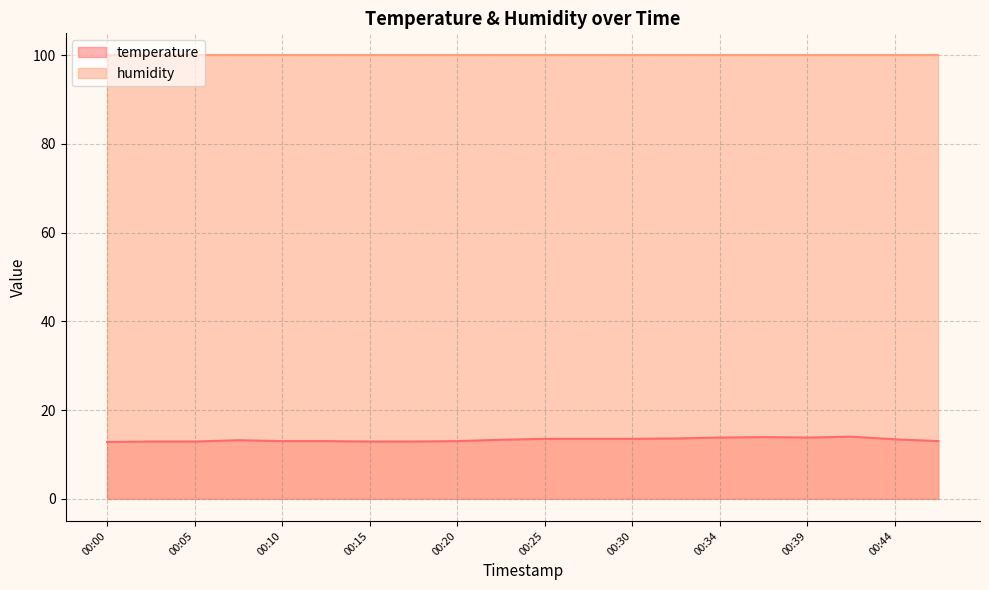

What is the minimum value shown in the chart?

12.8